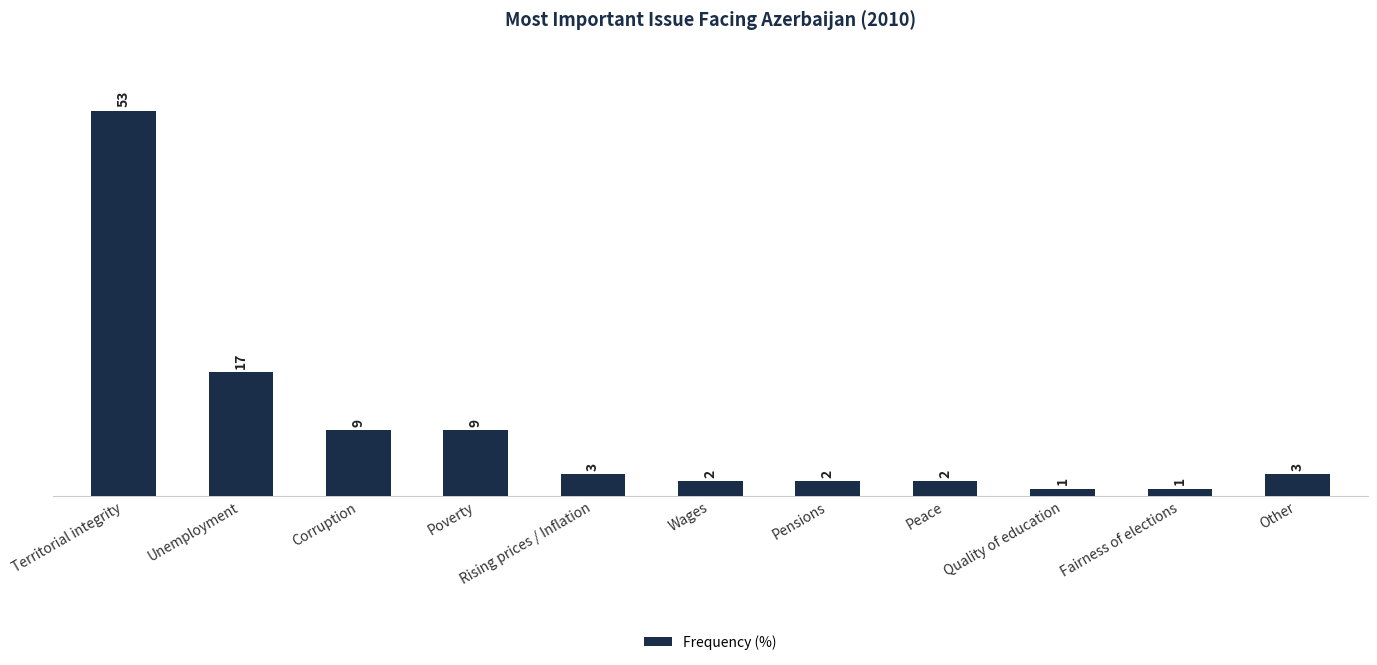

What is the value of the 1st bar from the left?

53